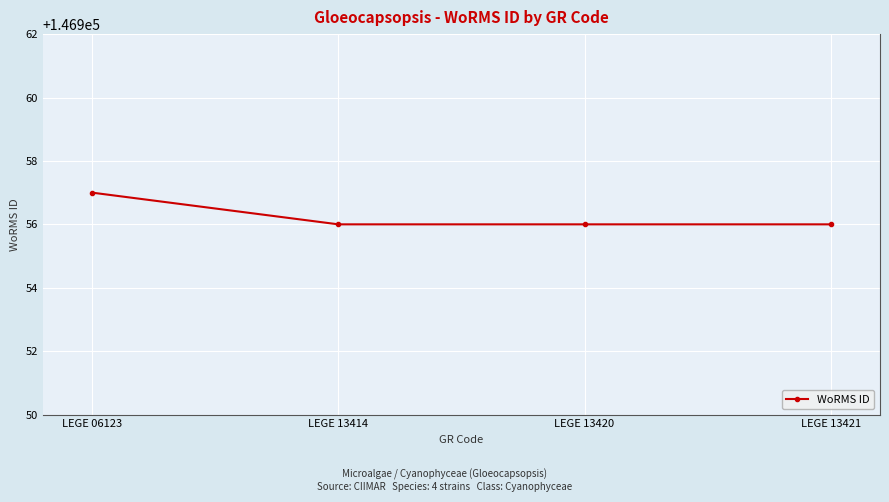

What is the maximum value shown in the chart?

146957